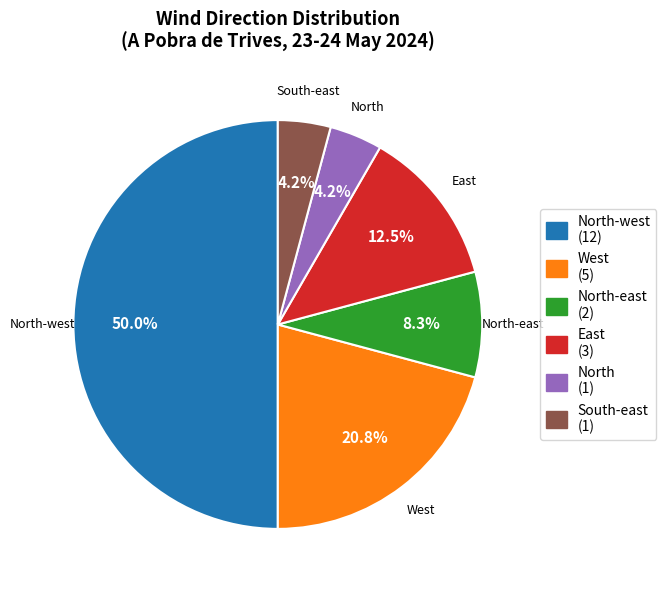

How many segments does this pie chart have?

6